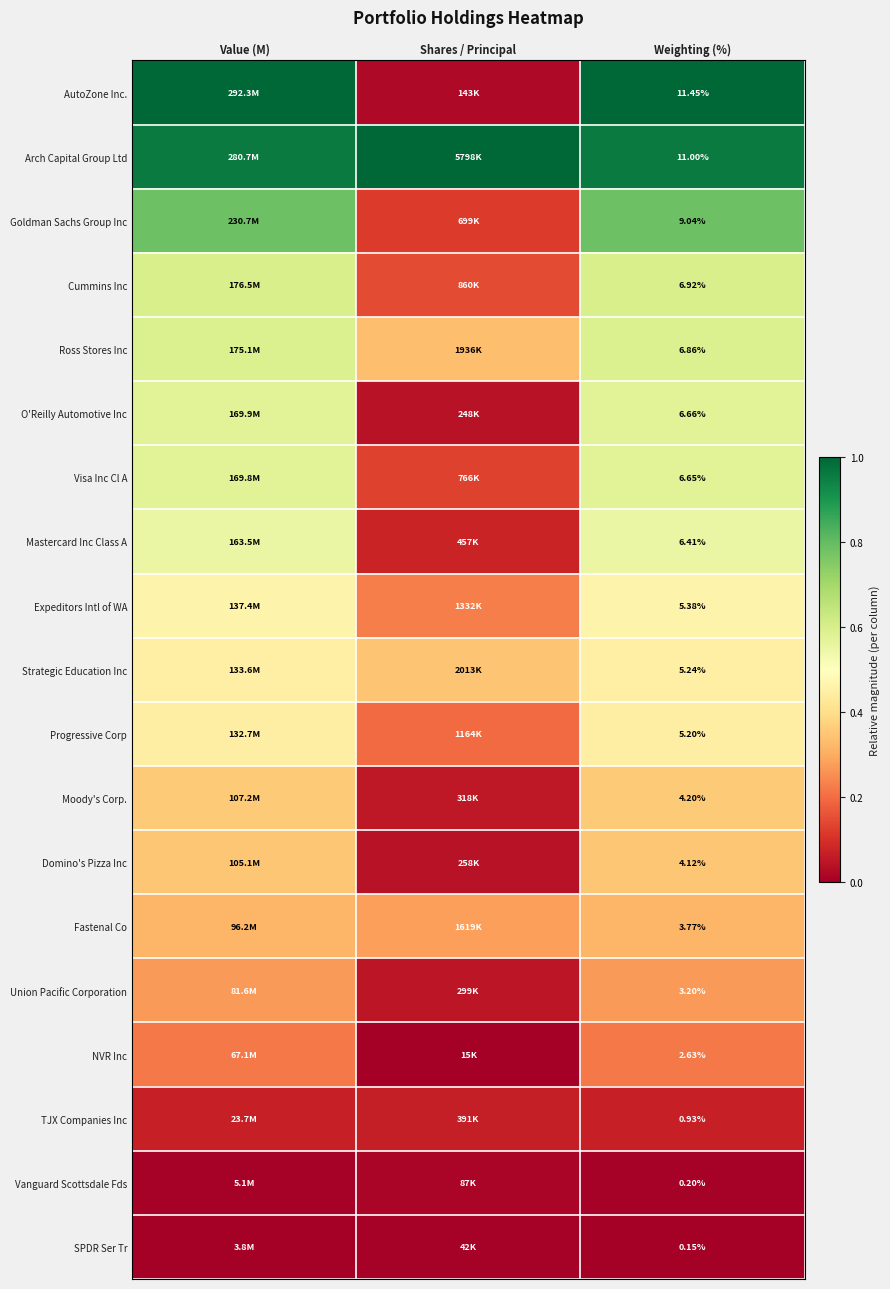

Is the value of SPDR Ser Tr at Weighting (%) greater than the value of Progressive Corp at Weighting (%)?

No